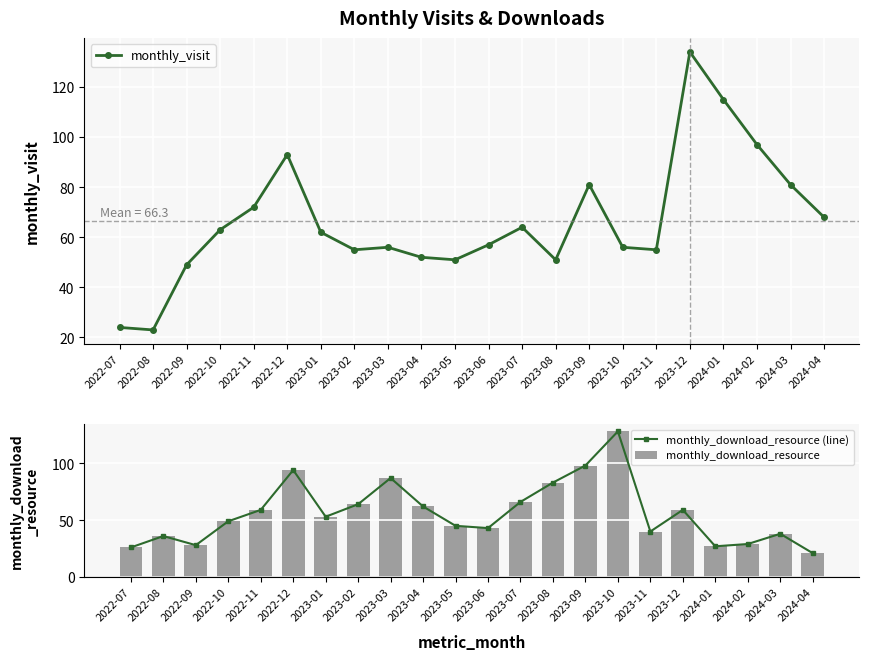

The value of monthly_download_resource (line) at 2022-08 is 36. True or false?

True